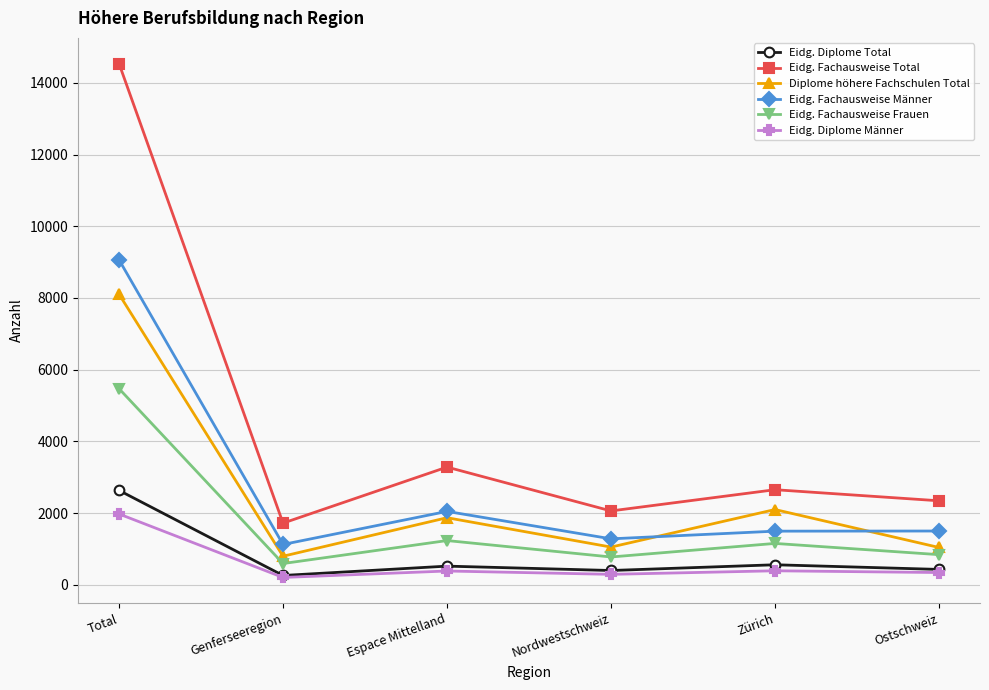

Which series has the largest total across all categories?

Eidg. Fachausweise Total